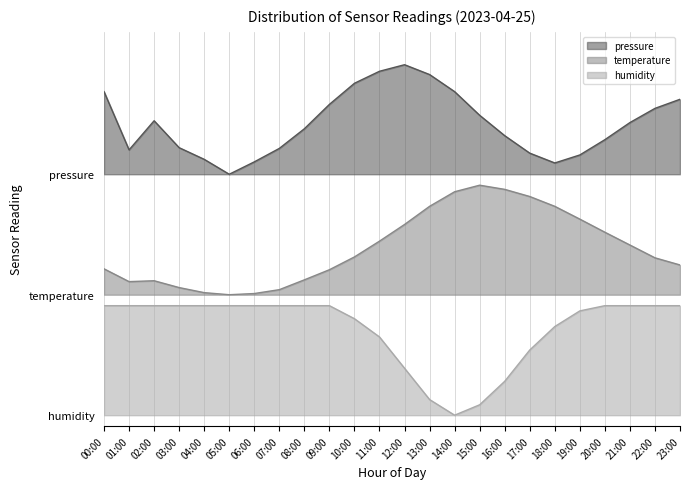

At which category does temperature reach its first local peak?

02:00